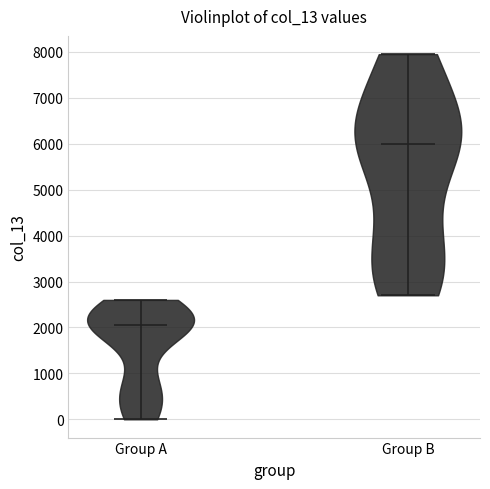

Reading left to right, read every violin against the y-axis: where its median line is, and the lowest and highest points it reaches. The values are not printed on the chart, so give them approximately, as read against the axis.

Group A: median line 2100, lowest point 0, highest point 2600
Group B: median line 6000, lowest point 2700, highest point 8000